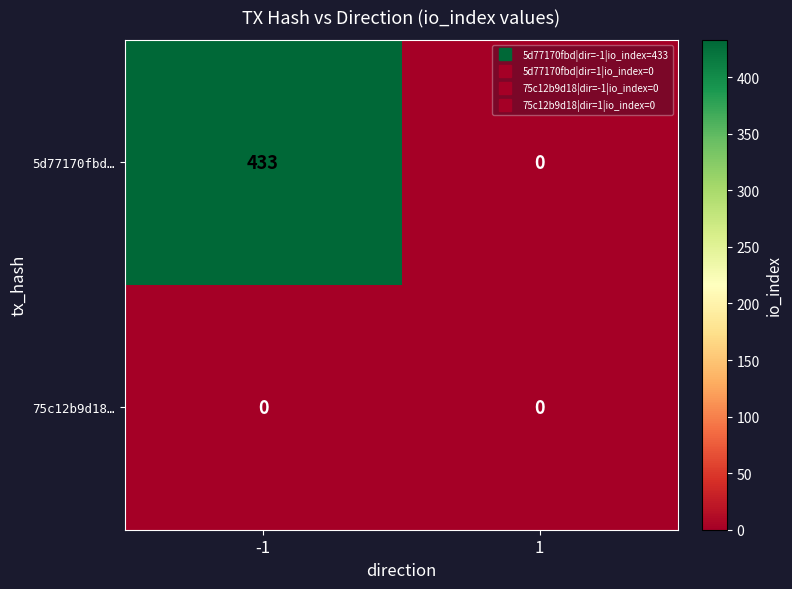

At how many categories does at least one series exceed 316?

1